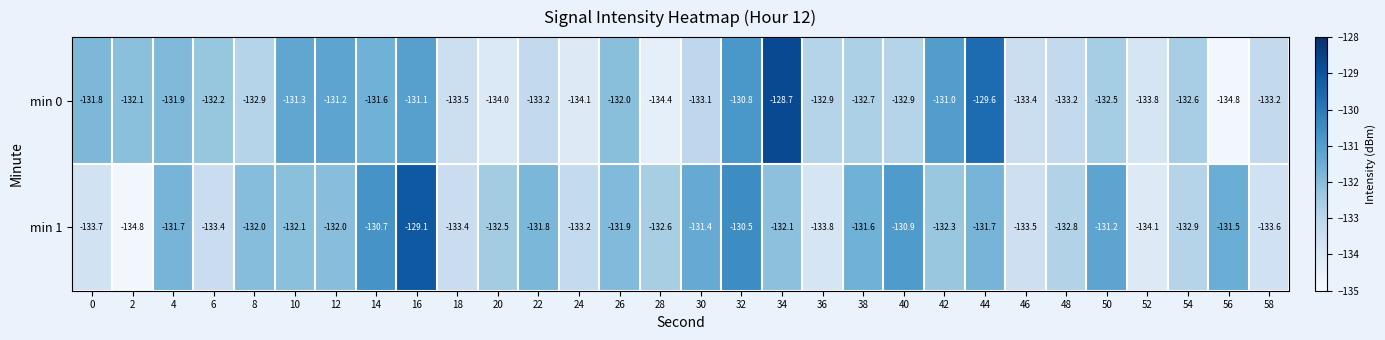

What is the sum of all min 0 values?

-3972.5